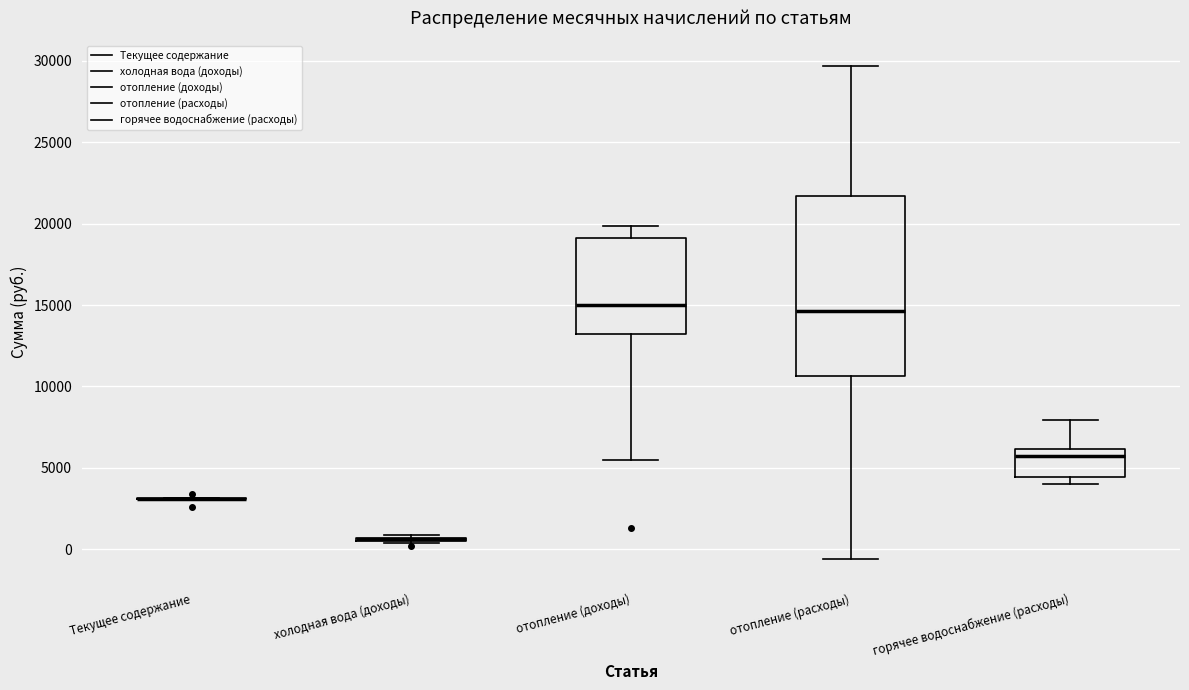

Reading left to right, transcribe this box plot: for each box, give where its median line is, the range the box spans, and where its two whiskers end, as read against the y-axis. The values are not printed on the chart, so give them approximately, as read against the axis.

Текущее содержание: box collapsed to a line at 3000, whiskers 3000 to 3000
холодная вода (доходы): box collapsed to a line at 500, whiskers 500 to 1000
отопление (доходы): median 15000, box 13000 to 19000, whiskers 5500 to 20000
отопление (расходы): median 14500, box 10500 to 21500, whiskers -500 to 29500
горячее водоснабжение (расходы): median 5500, box 4500 to 6000, whiskers 4000 to 8000